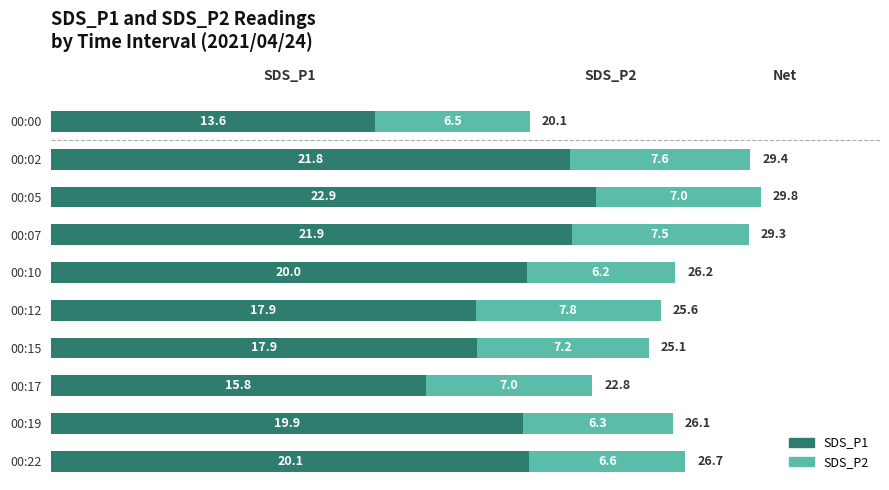

Read the SDS_P1 value at 00:05.

22.9